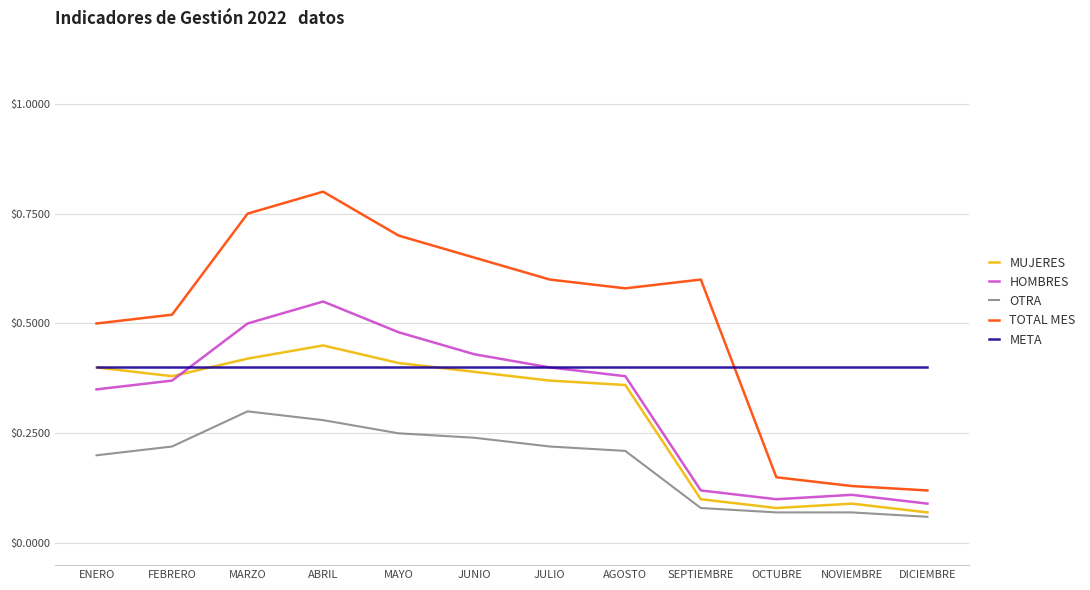

The MUJERES series shows 0.2 at ENERO. True or false?

False